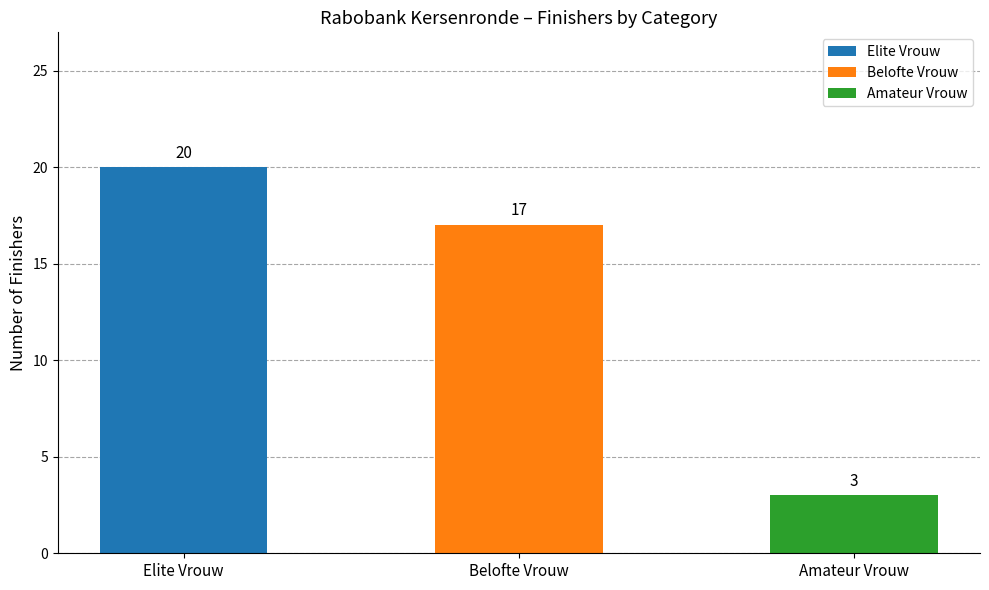

At which category does the chart reach its peak across all series?

Elite Vrouw